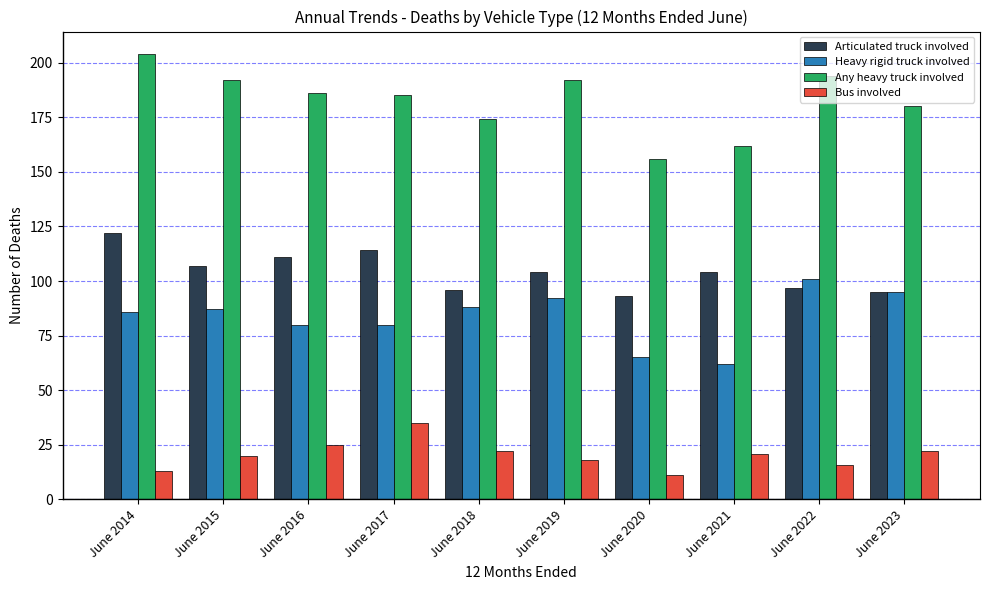

At which category does the chart reach its peak across all series?

June 2014